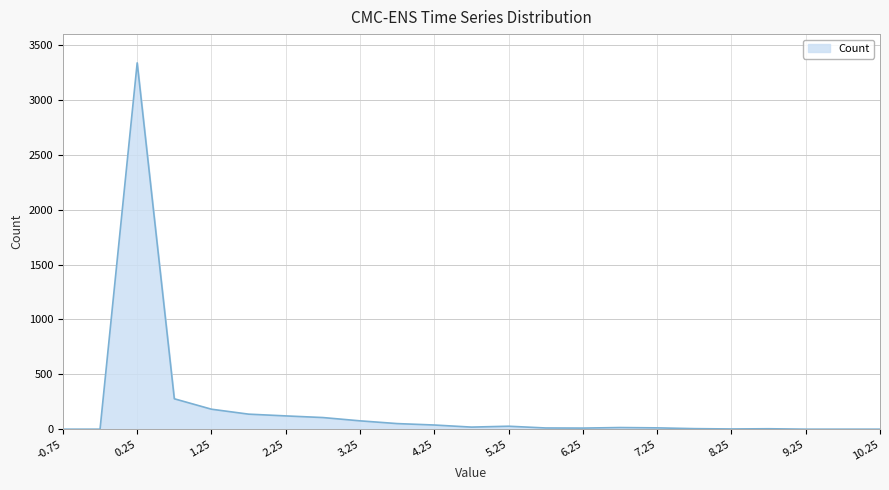

What is the difference between the maximum and minimum values?

3338